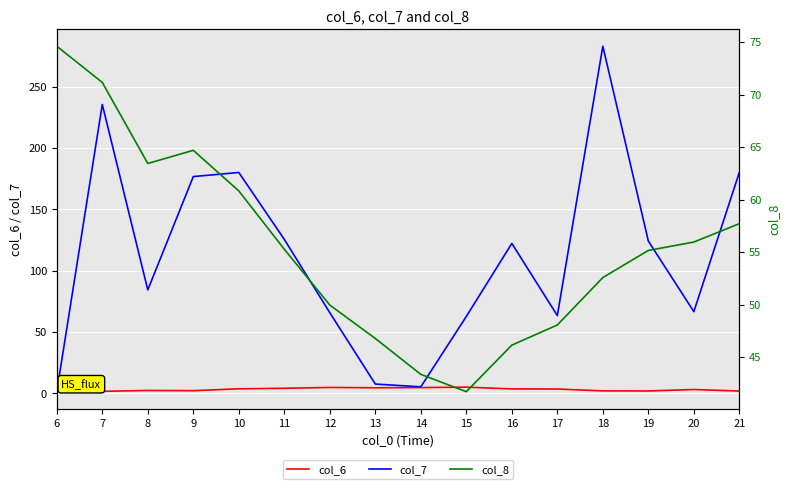

Is it true that col_7 equals 124.0 at 19?

True